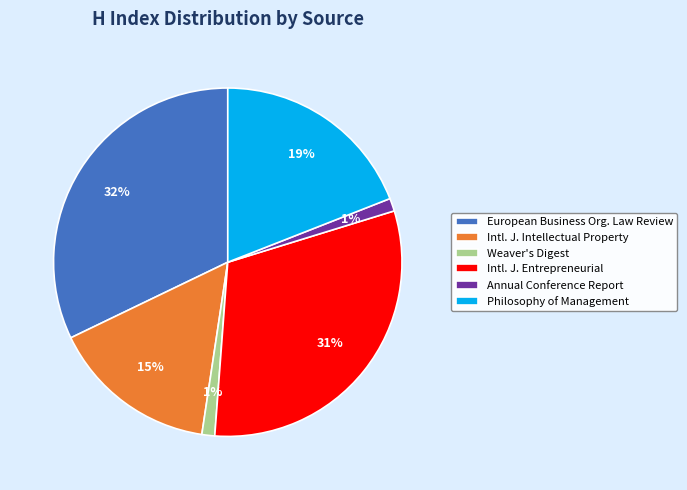

Which category has the biggest portion of the pie?

European Business Org. Law Review